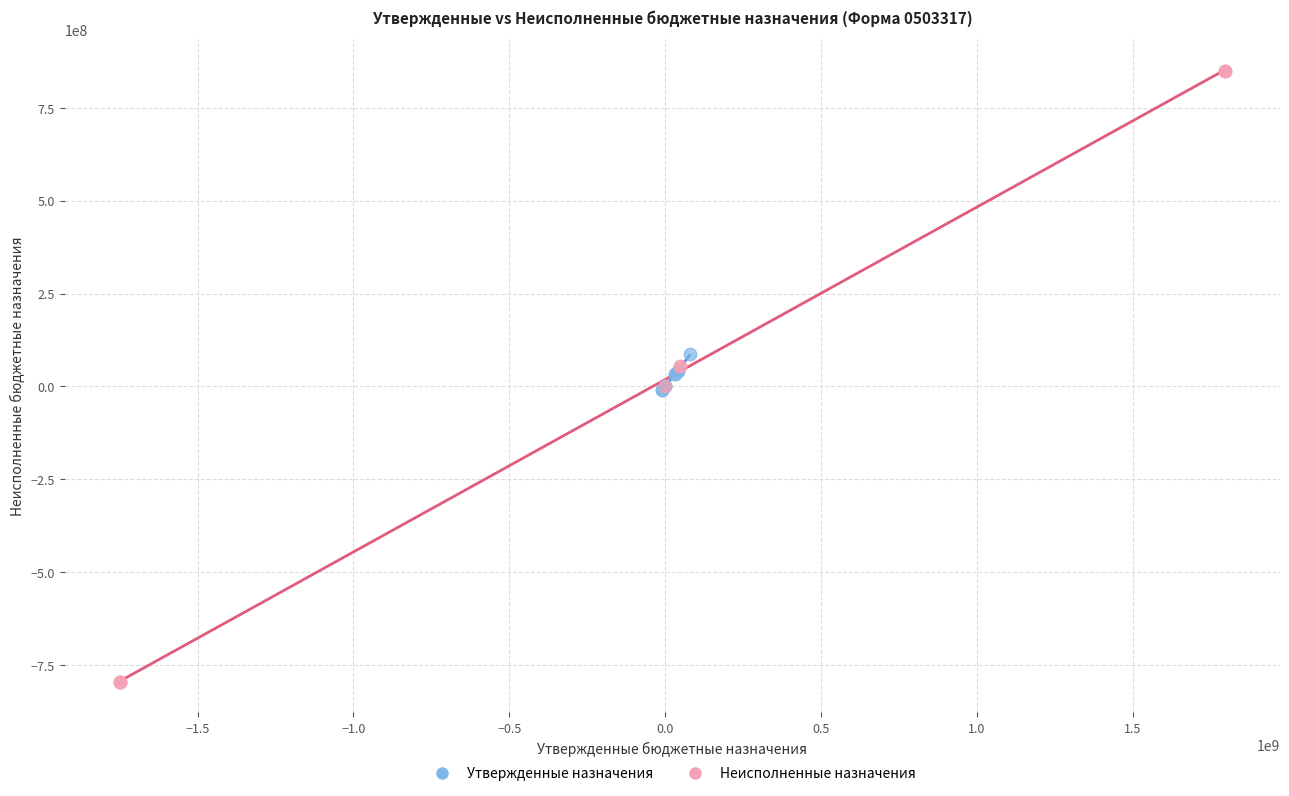

Which series contains the highest Y value?

Неисполненные назначения